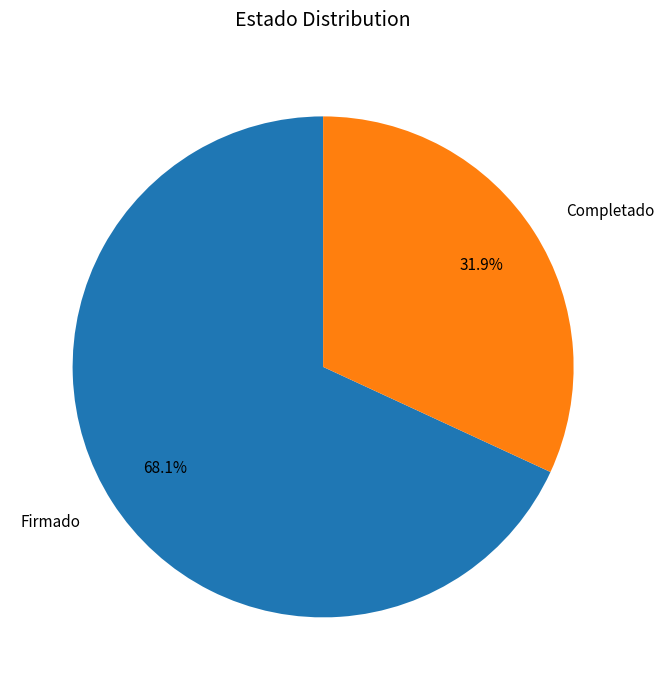

True or false: Completado accounts for 11% of the total.

False